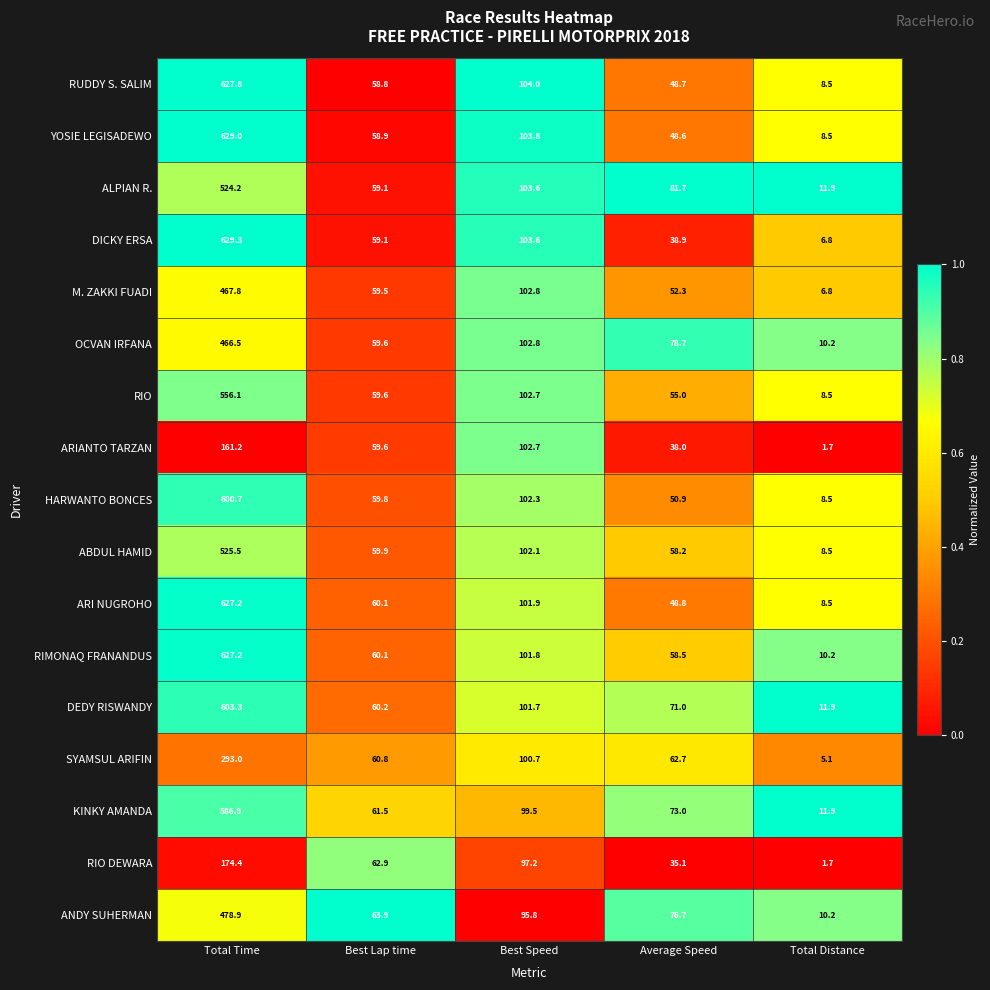

At which category does the chart reach its minimum across all series?

Total Distance